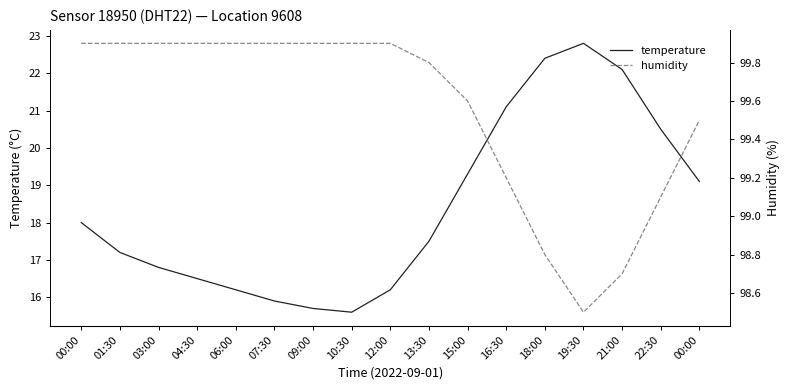

Where is the first local minimum for humidity?

19:30